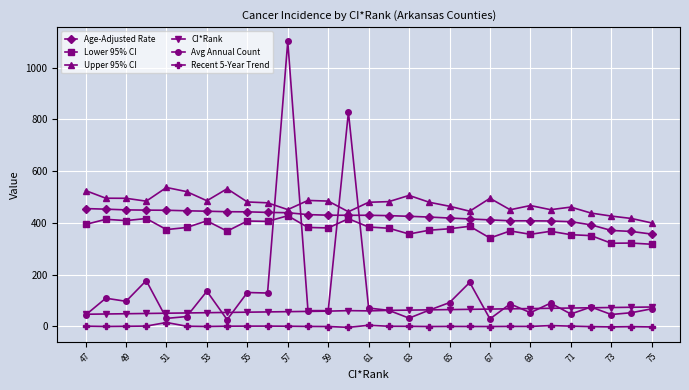

How many lines are shown in the chart?

6